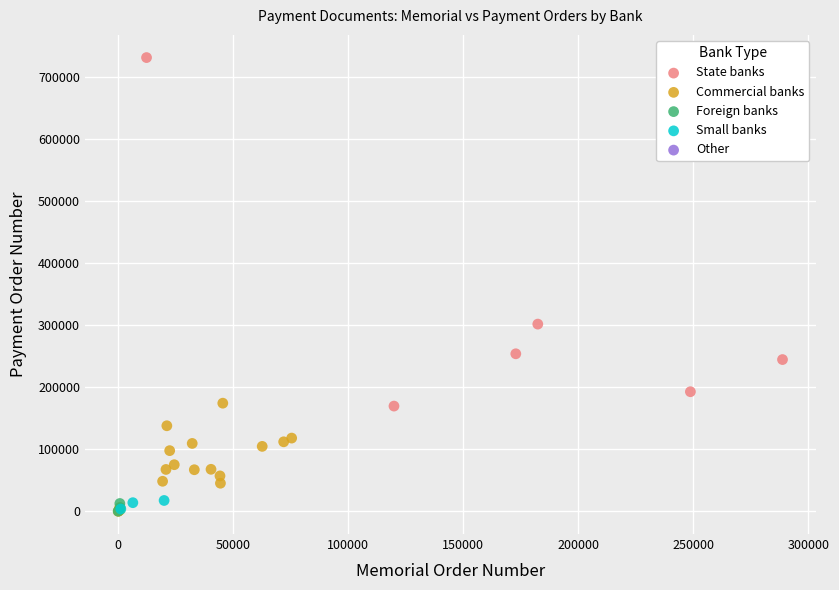

Which series reaches the maximum Y coordinate?

State banks